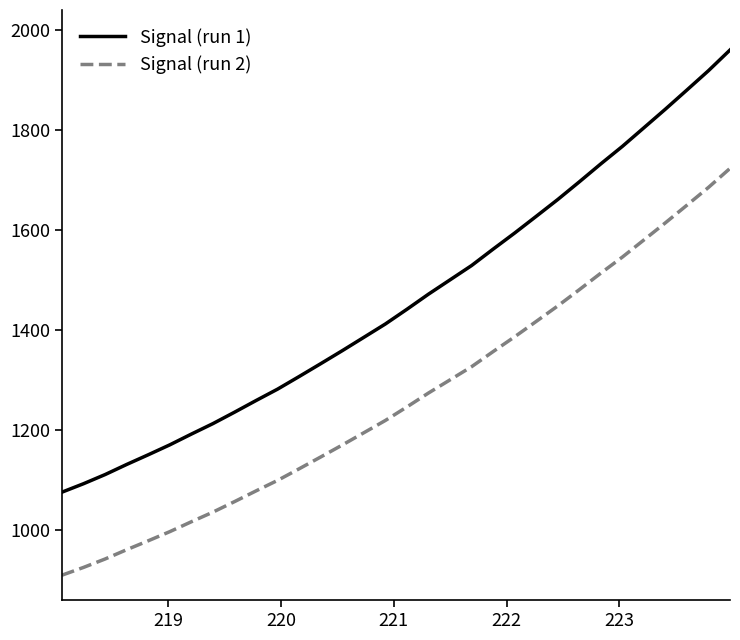

Which series has the largest total across all categories?

Signal (run 1)